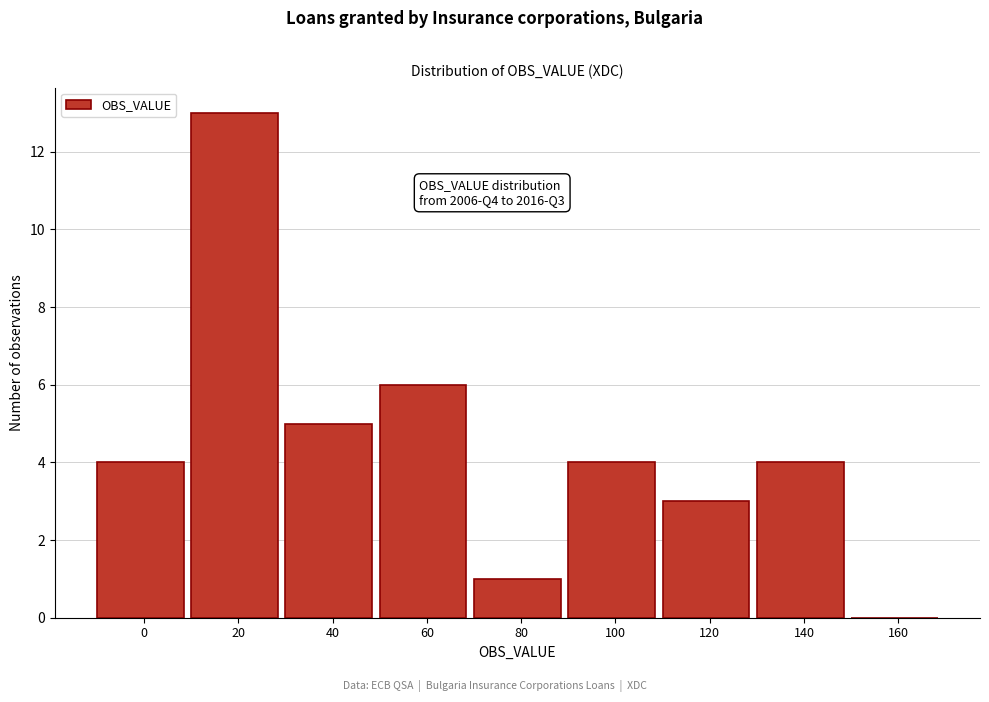

Reading right to left, transcribe all the data shown in this chart.

160=0	140=4	120=3	100=4	80=1	60=6	40=5	20=13	0=4